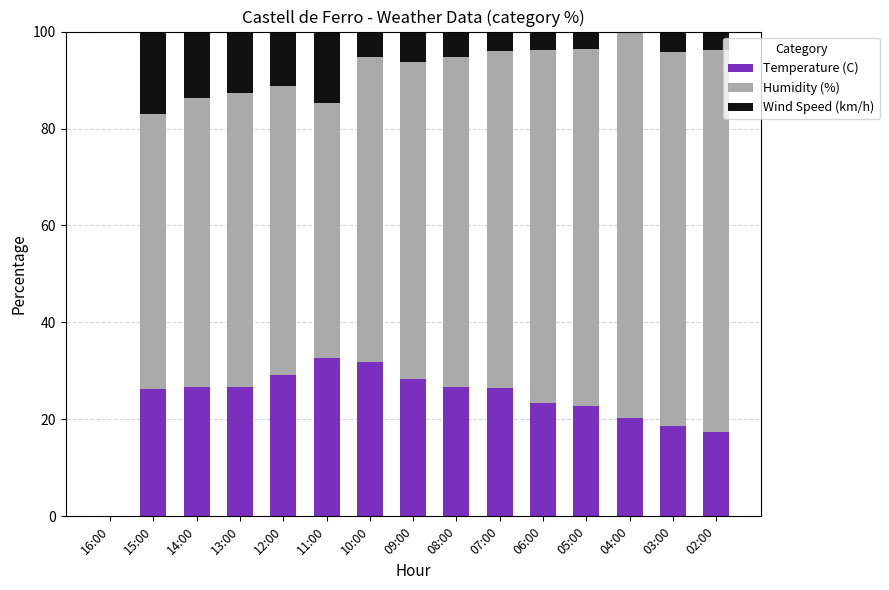

Is it true that Temperature (C) equals 42.6 at 15:00?

False